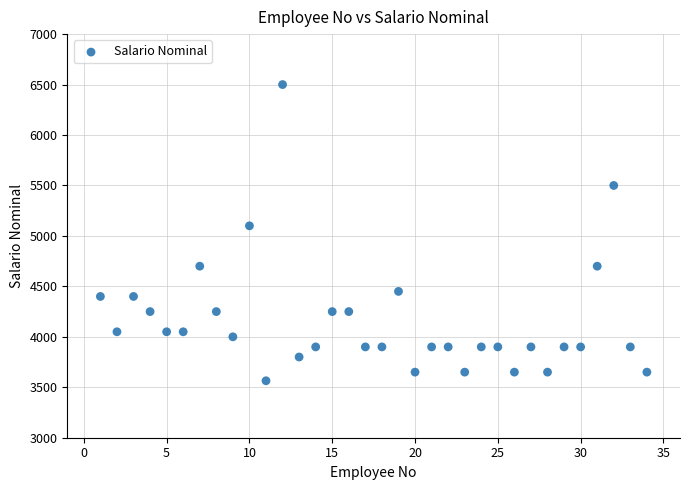

What Y value in the scatter plot is closest to 5032?

5100.0